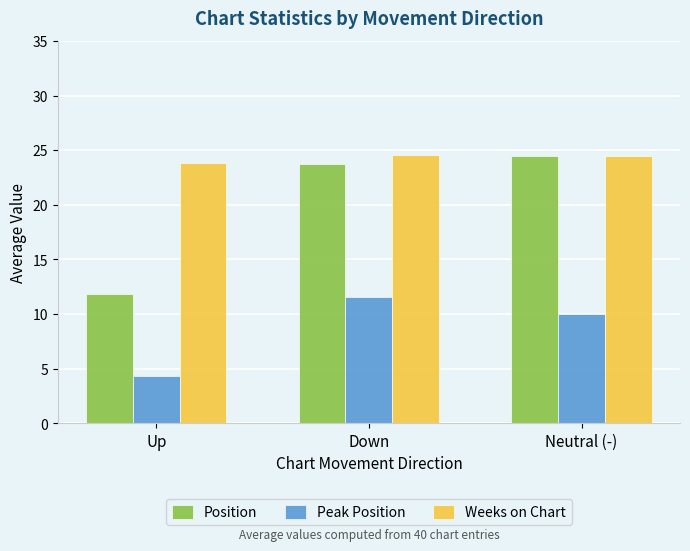

What is the average value of the Peak Position series?

8.7